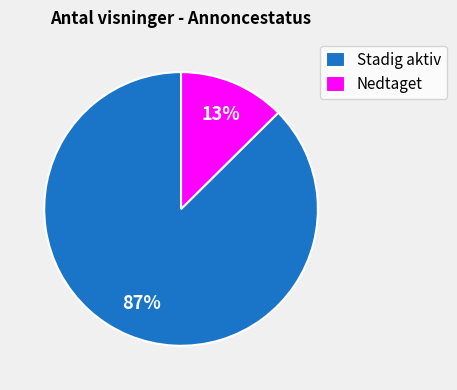

Does any single category account for the majority?

Yes